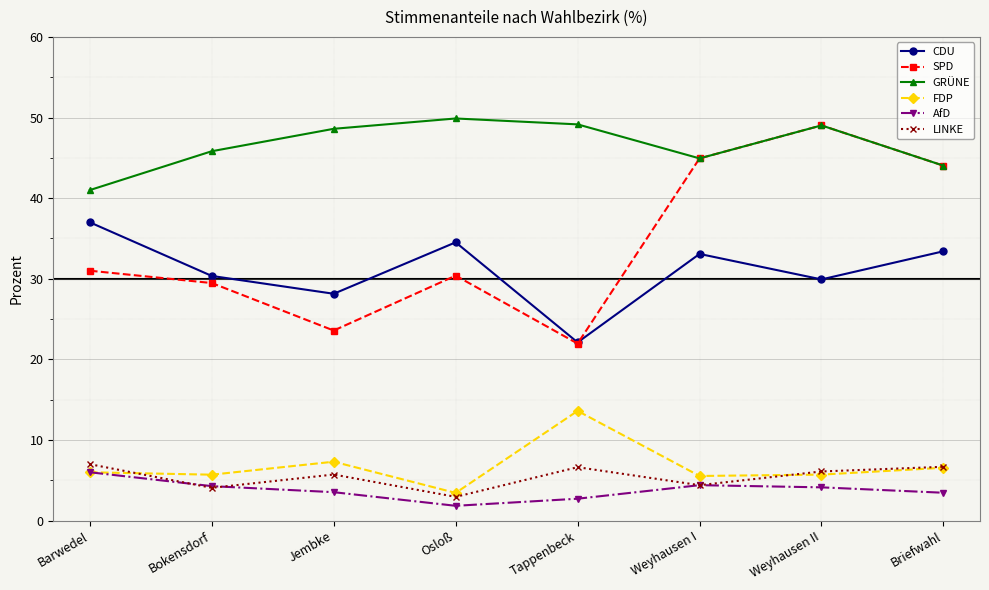

How many lines are shown in the chart?

6